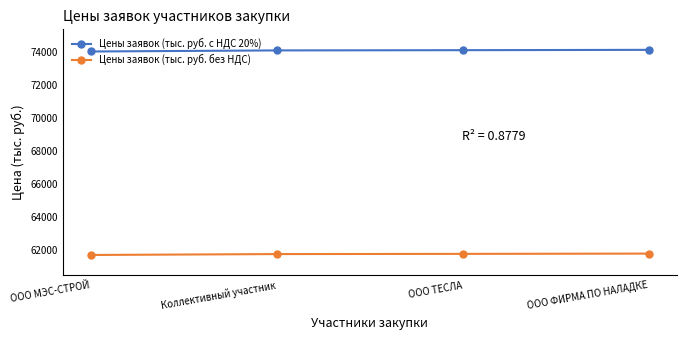

What is the label of the 3rd point from the left?

ООО ТЕСЛА